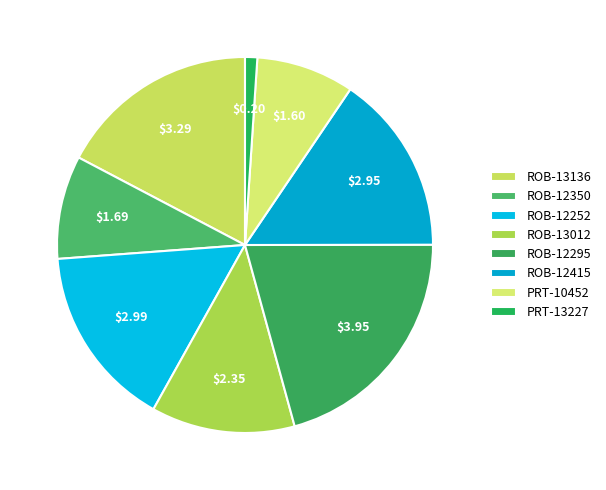

How many slices are in this pie chart?

8